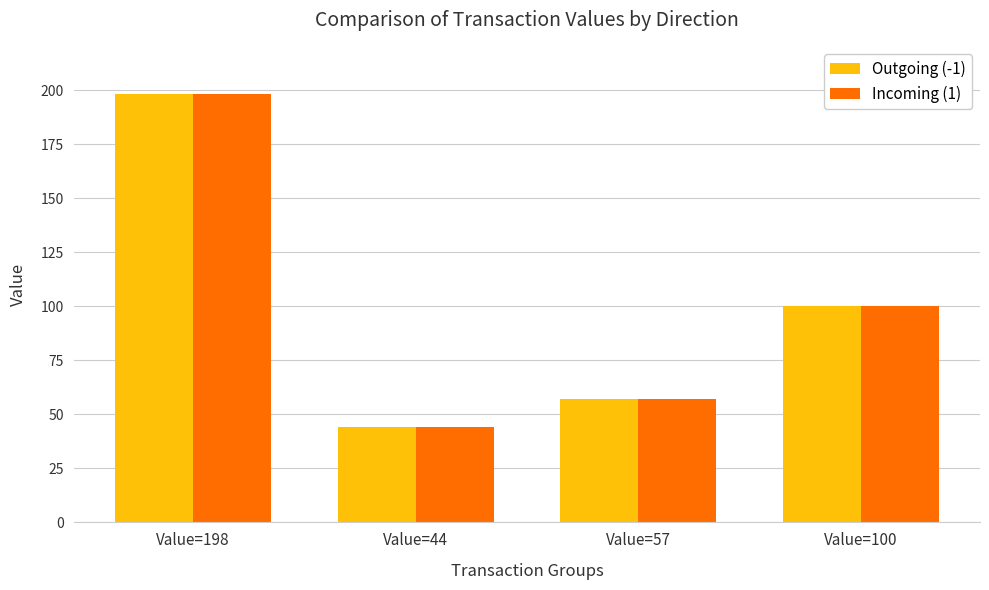

At which label does Outgoing (-1) reach its peak?

Value=198